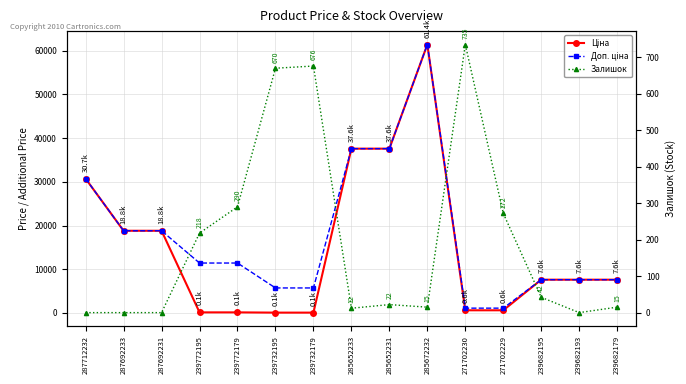

Reading left to right, extract all data points from this chart.

Ціна: 287712232=30717.1	287692233=18796.8	287692231=18796.8	239772195=114.1	239772179=114.1	239732195=57.0	239732179=57.0	285652233=37593.6	285652231=37593.6	285672232=61434.3	271702230=589.9	271702229=589.9	239682195=7596.5	239682193=7596.5	239682179=7596.5
Доп. ціна: 287712232=30717.1	287692233=18796.8	287692231=18796.8	239772195=11410.0	239772179=11410.0	239732195=5705.0	239732179=5705.0	285652233=37593.6	285652231=37593.6	285672232=61434.3	271702230=1081.7	271702229=1081.7	239682195=7596.5	239682193=7596.5	239682179=7596.5
Залишок: 287712232=0.0	287692233=0.0	287692231=0.0	239772195=218.0	239772179=290.0	239732195=670.0	239732179=676.0	285652233=12.0	285652231=22.0	285672232=15.0	271702230=735.0	271702229=272.0	239682195=42.0	239682193=0.0	239682179=15.0